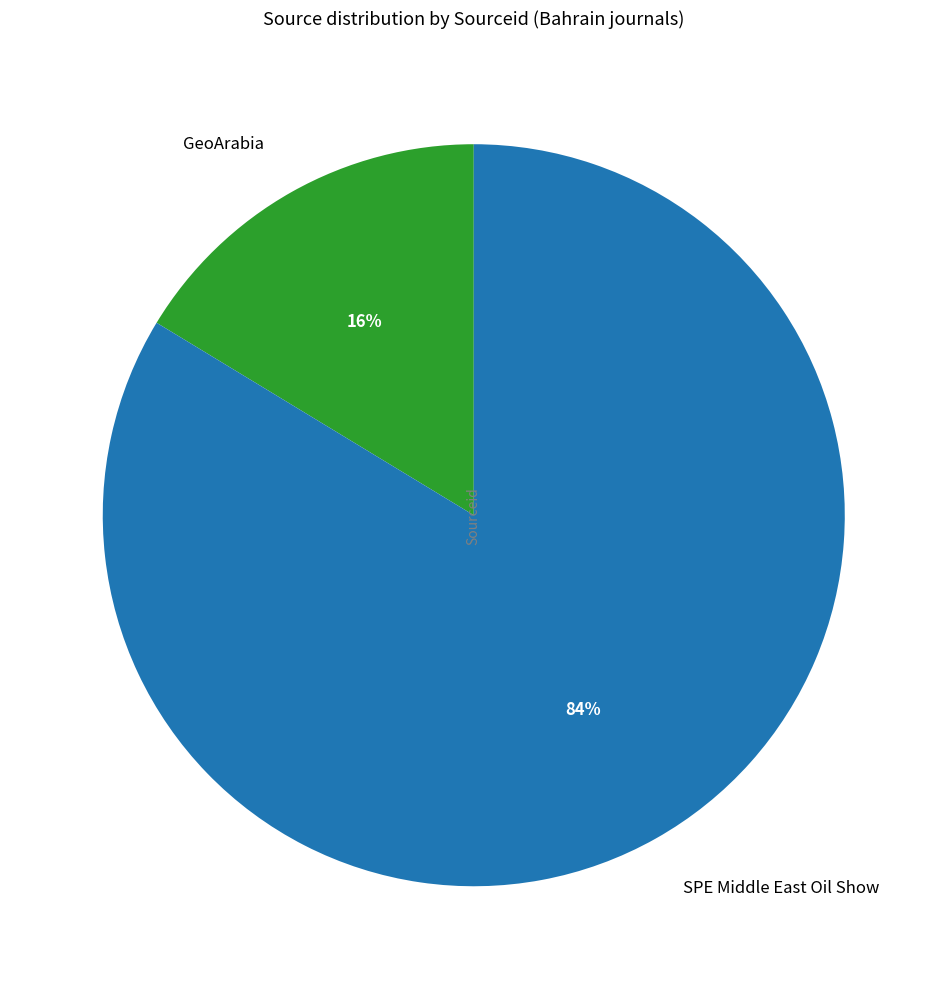

Count the number of slices in the pie.

2